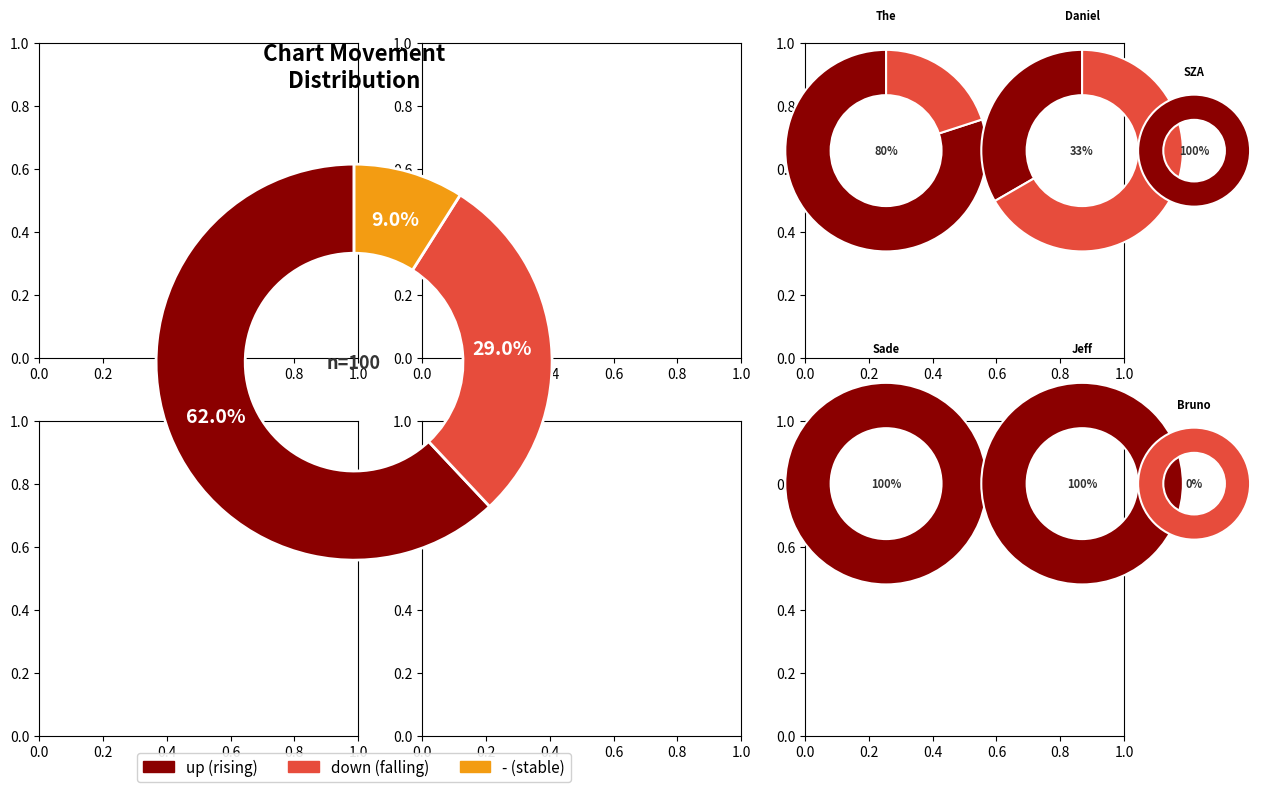

To the nearest percent, what is the combined percentage of - and down?

38%